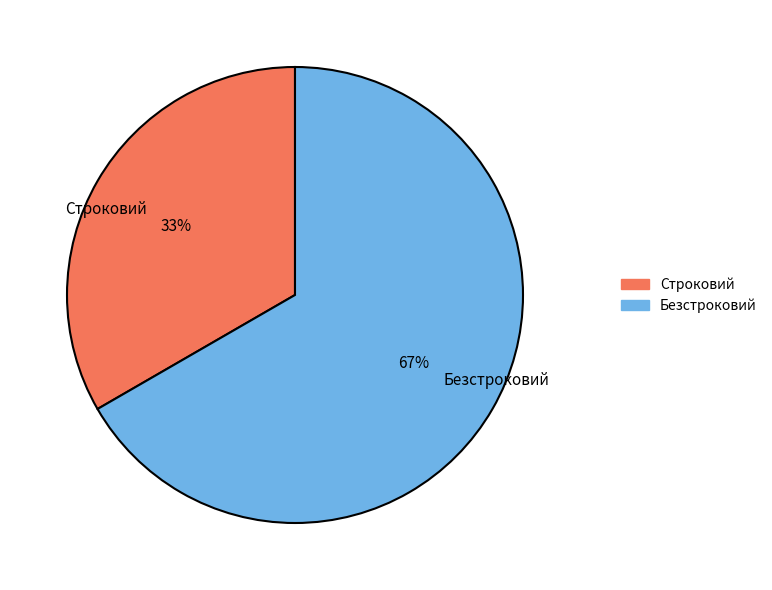

Approximately how many times larger is the value at Безстроковий compared to Строковий?

2.0